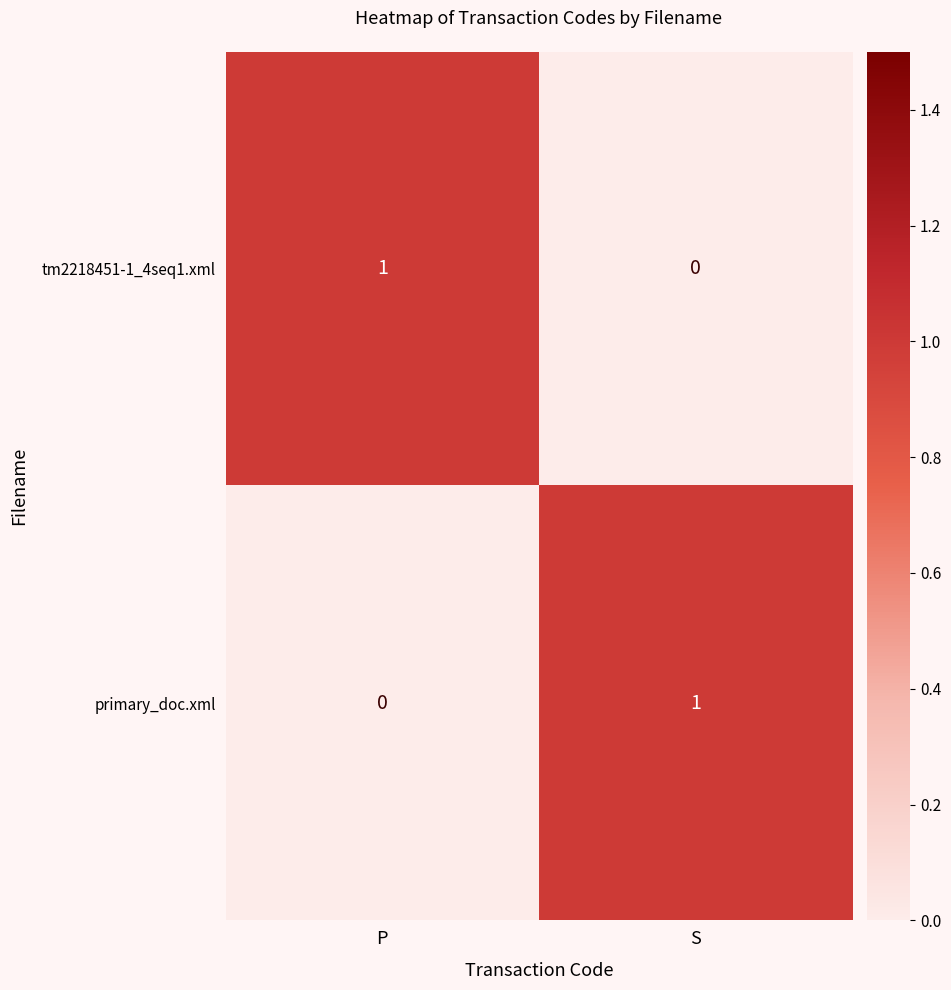

The primary_doc.xml series shows 0 at P. True or false?

True